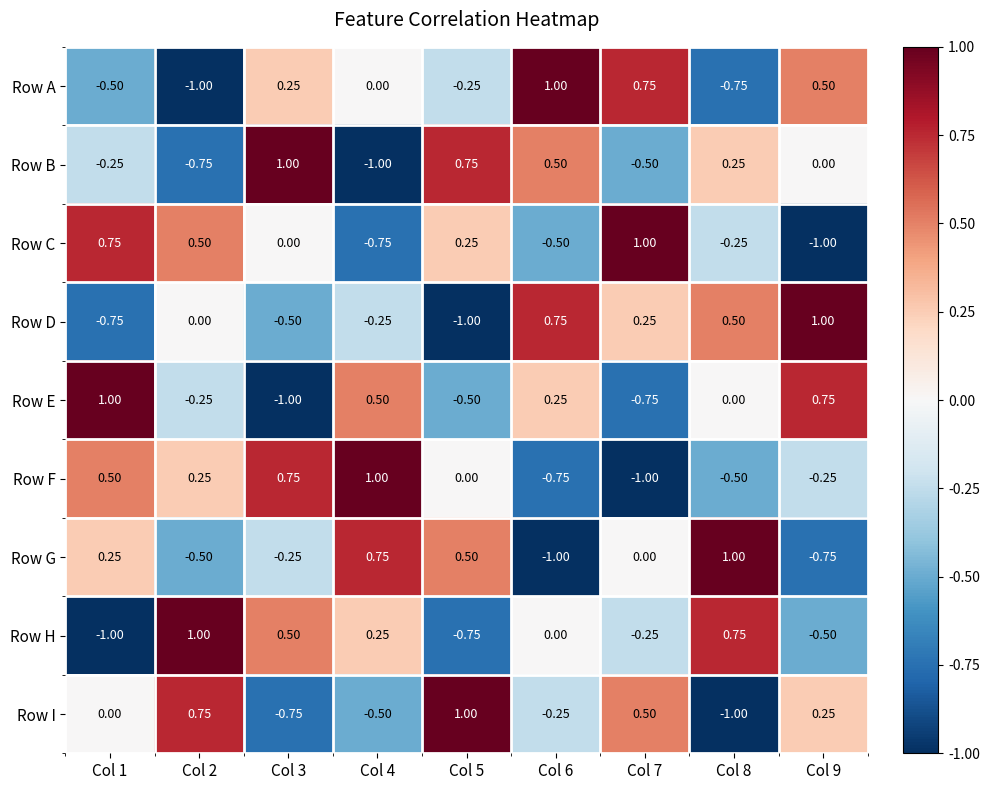

Is the value of Row A at Col 2 greater than the value of Row E at Col 6?

No